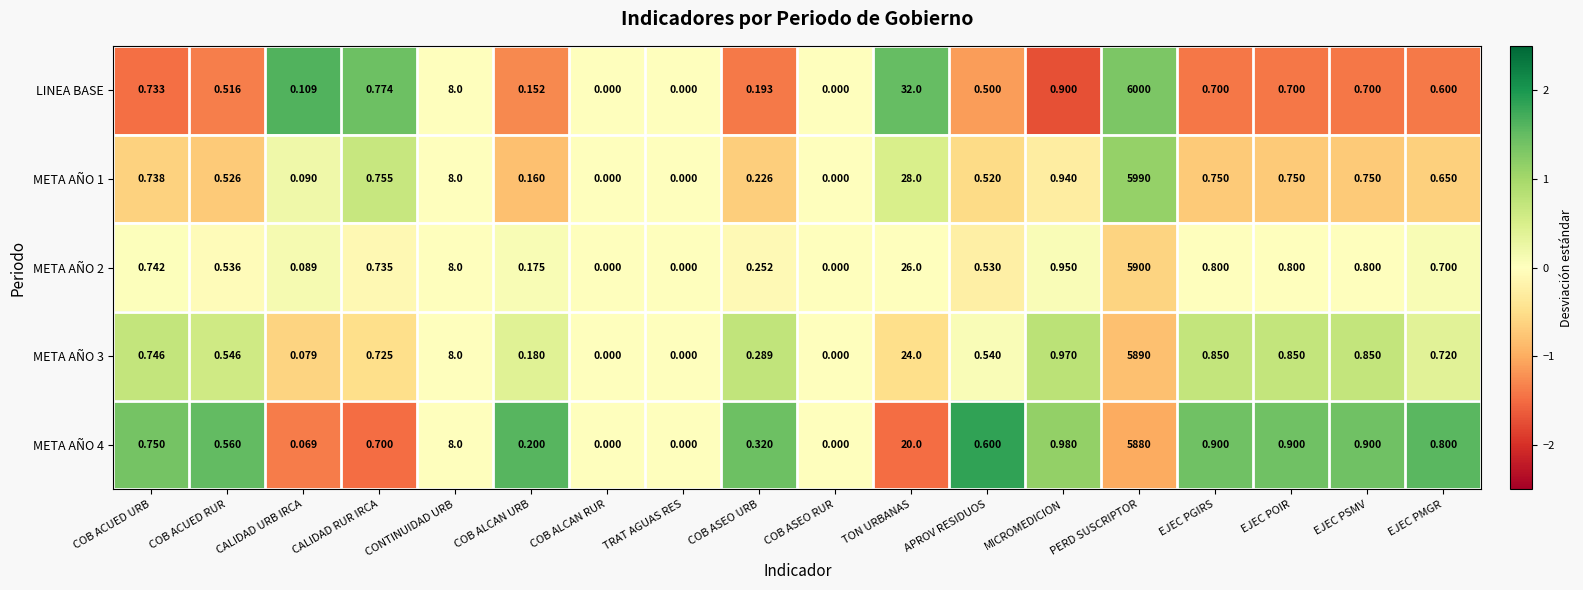

At which label does LINEA BASE reach its peak?

PERD SUSCRIPTOR